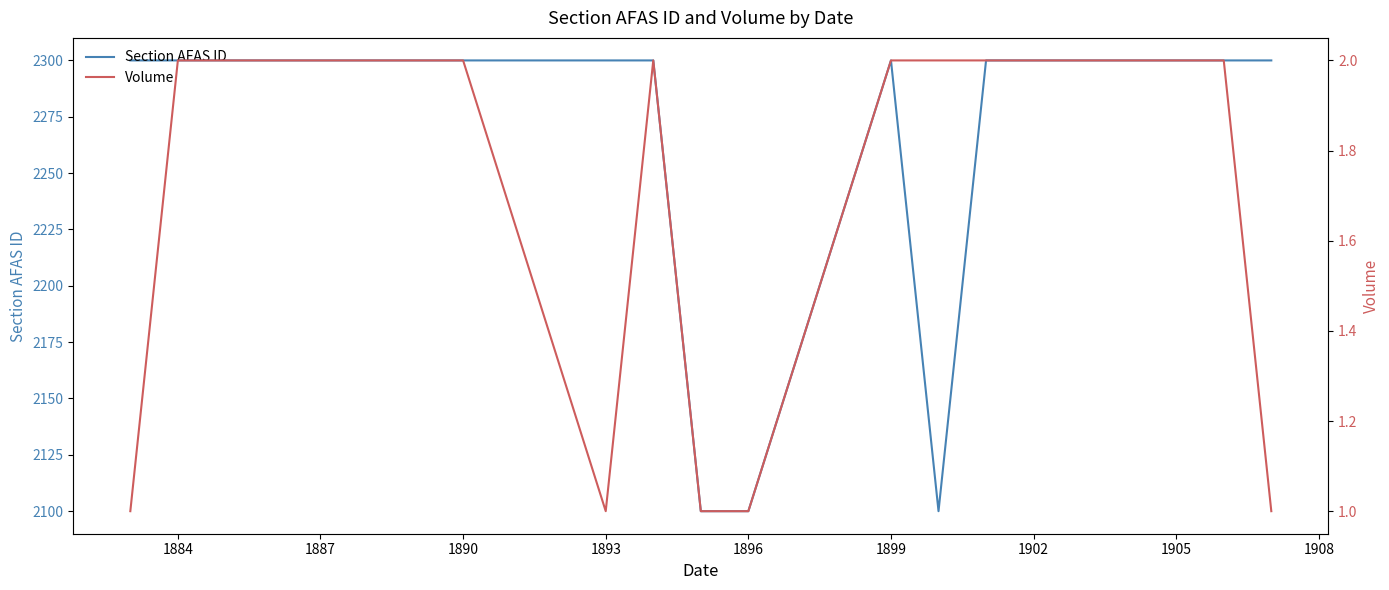

The value of Section AFAS ID at 1890 is 2300. True or false?

True